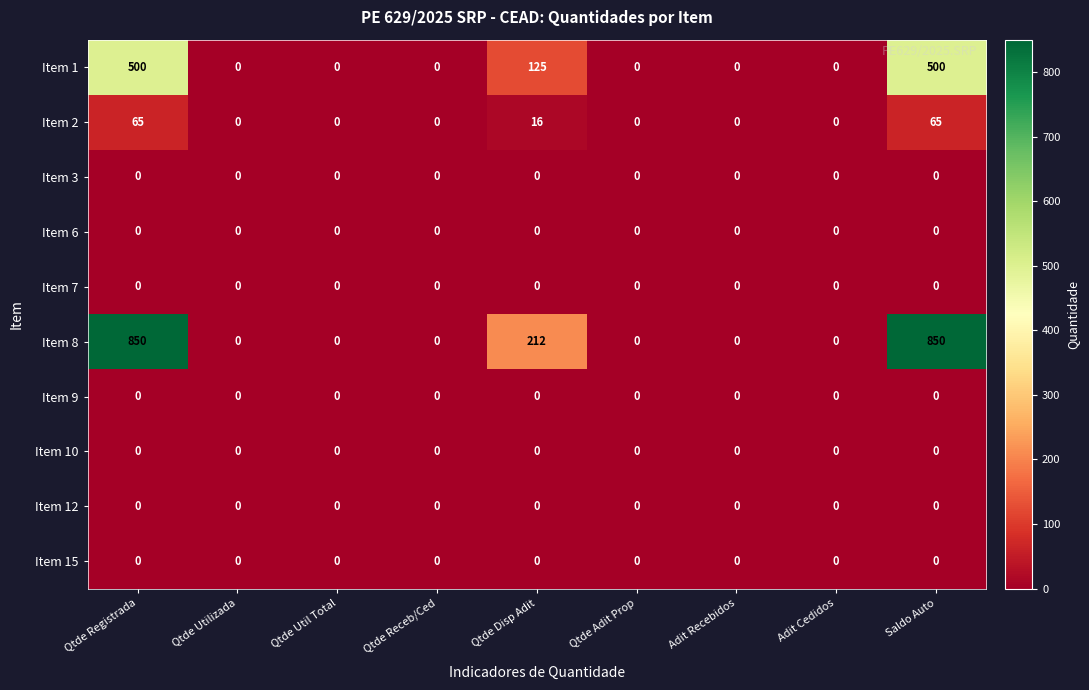

What is the total value across all series at Qtde Disp Adit?

353